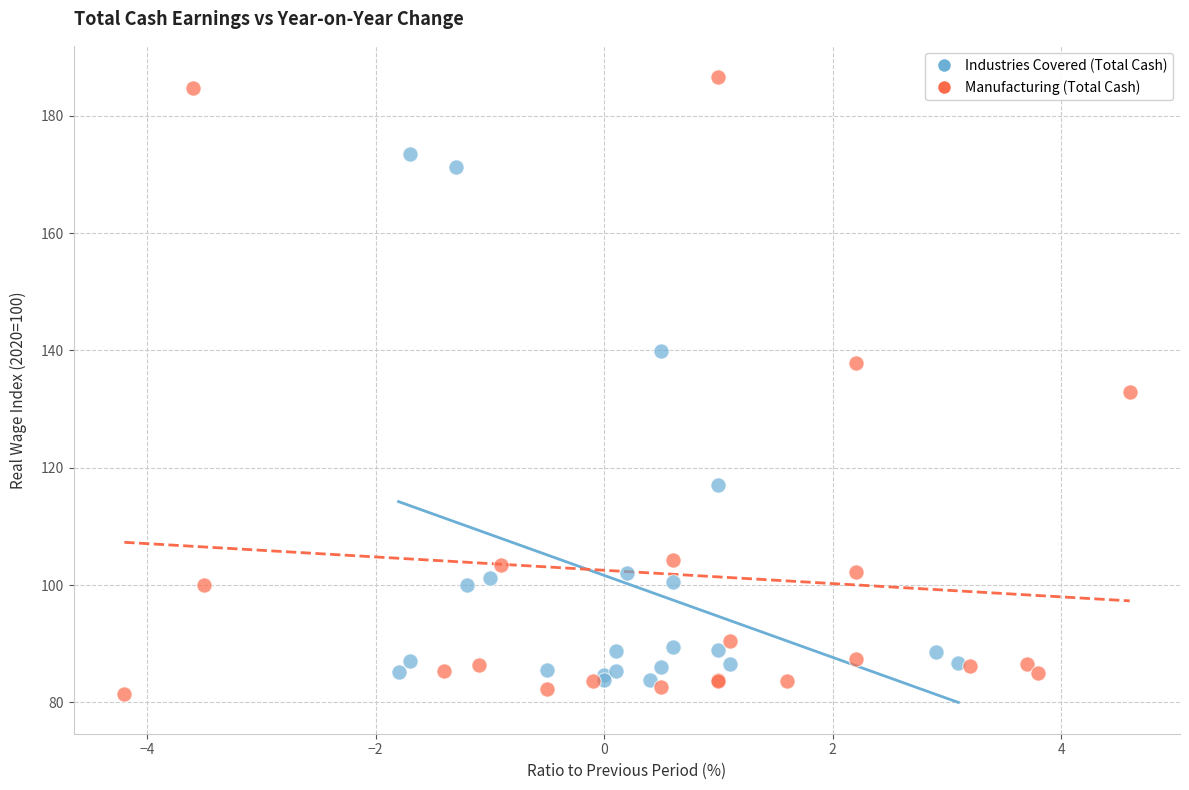

Which series reaches the maximum Y coordinate?

Manufacturing (Total Cash)